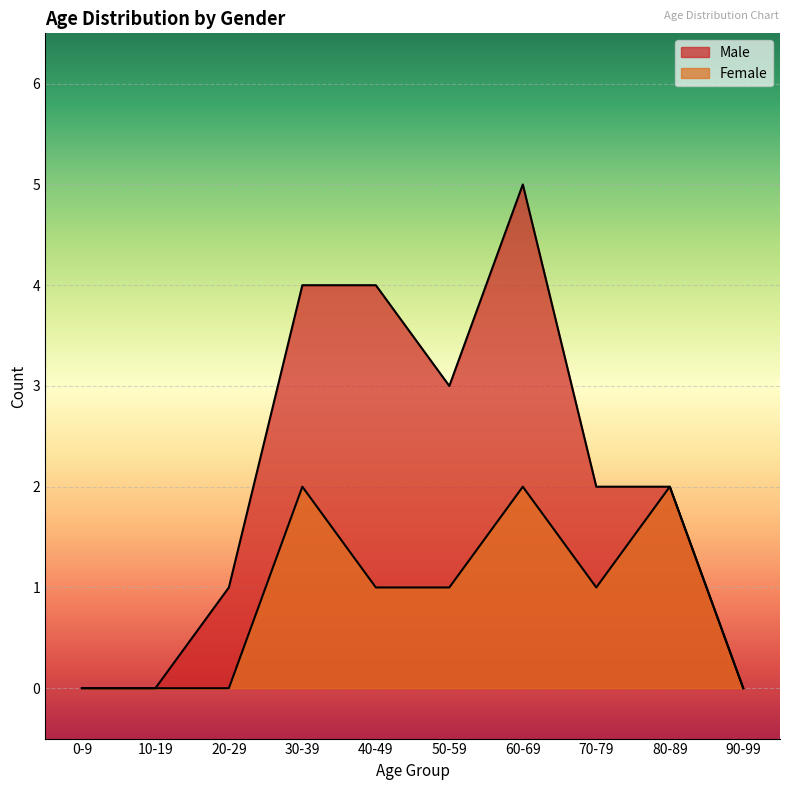

What are all the series names shown in the legend?

Male, Female